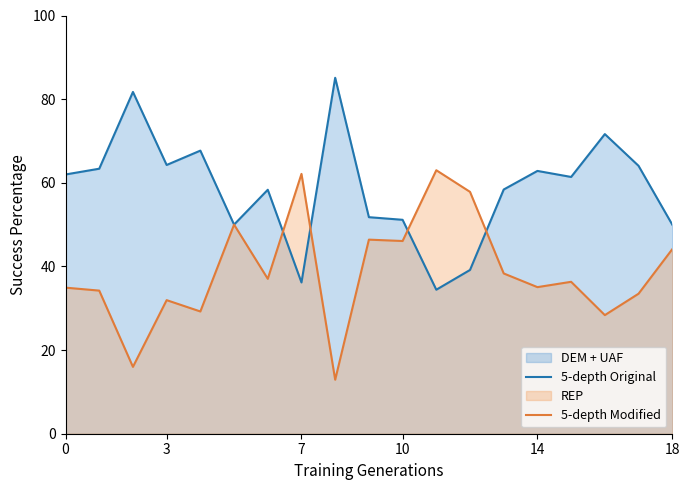

What is the minimum value shown in the chart?

12.9